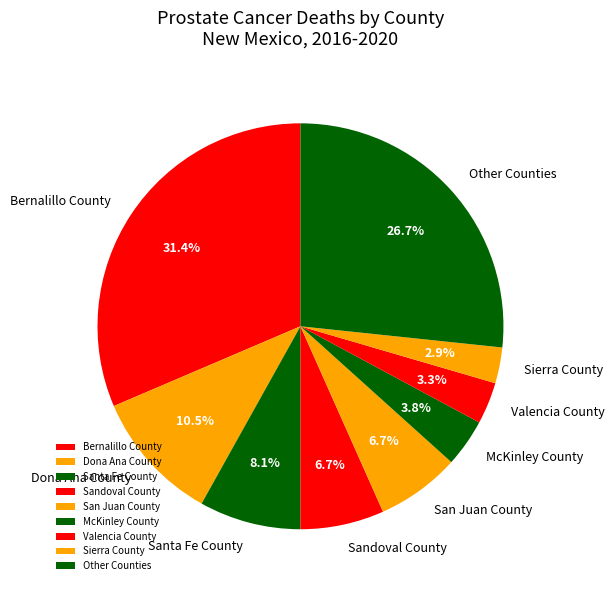

Combined, what portion of the pie is Sandoval County and McKinley County?

10.5%